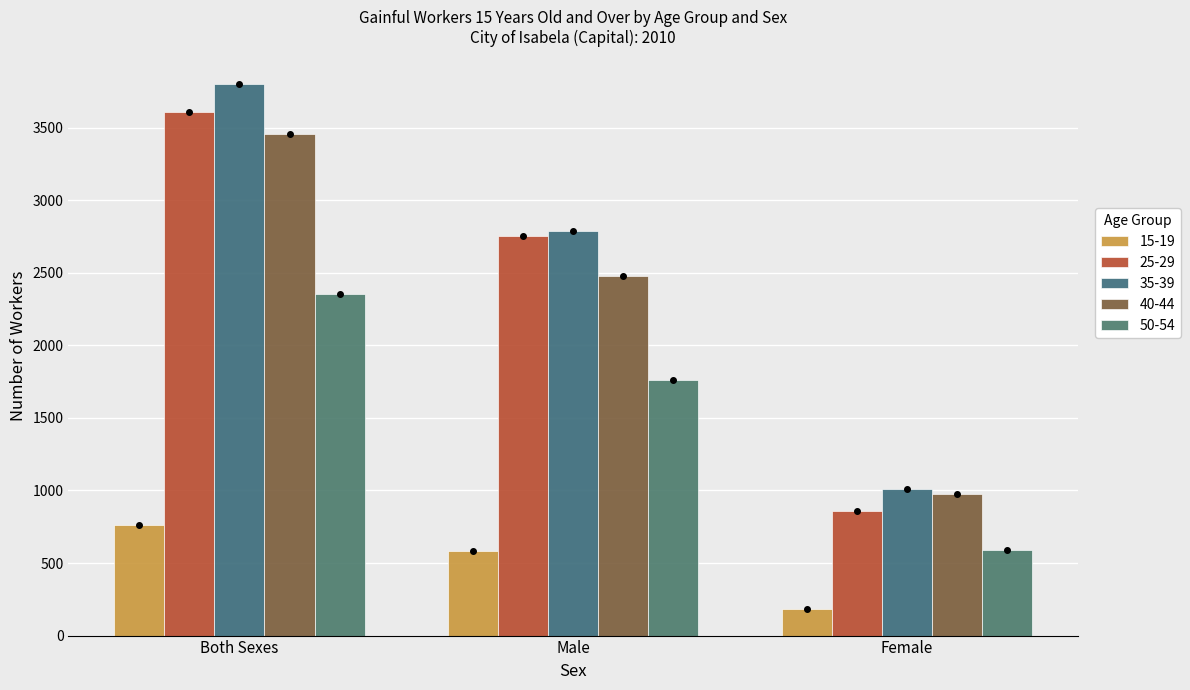

What is the label of the 2nd bar from the left?

Male